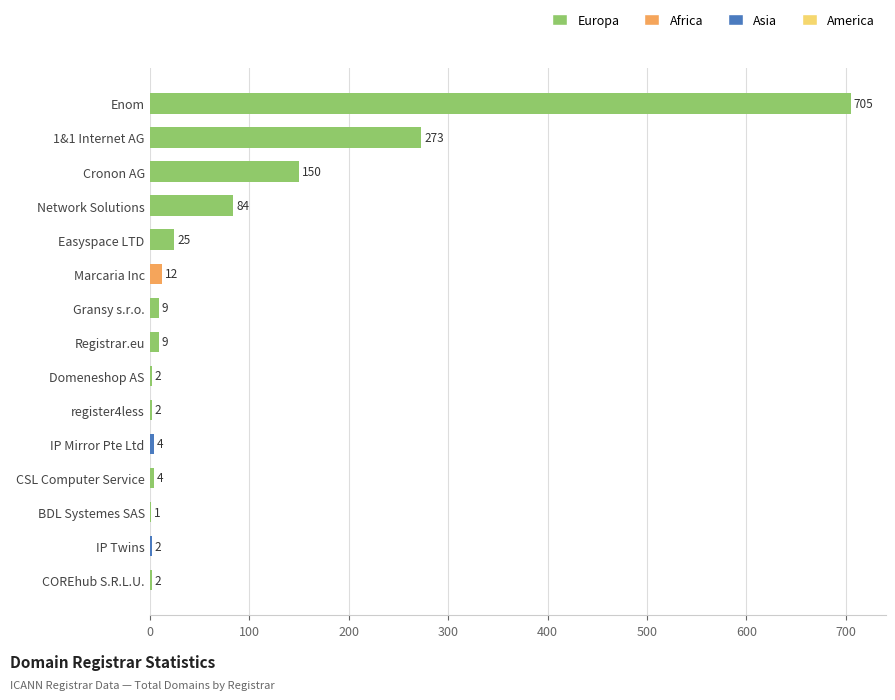

Approximately how many times larger is the value at Enom compared to Cronon AG?

4.7